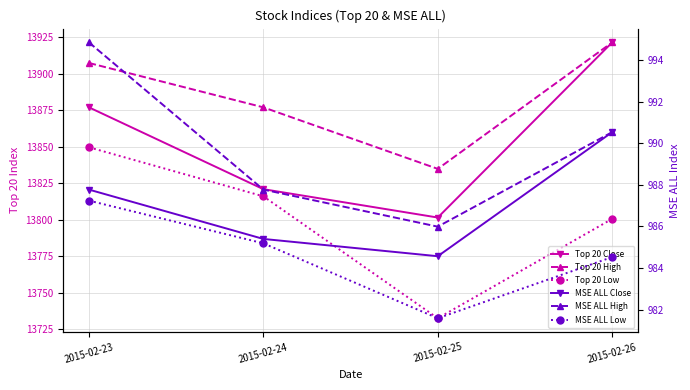

True or false: Top 20 Close and MSE ALL High cross at least once.

False